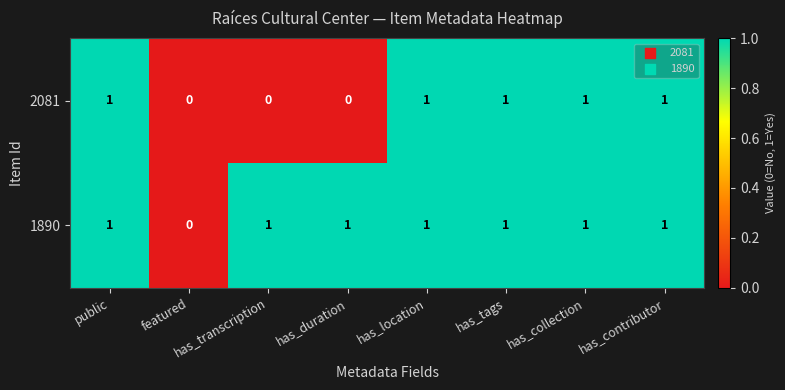

What is the sum of all 2081 values?

5